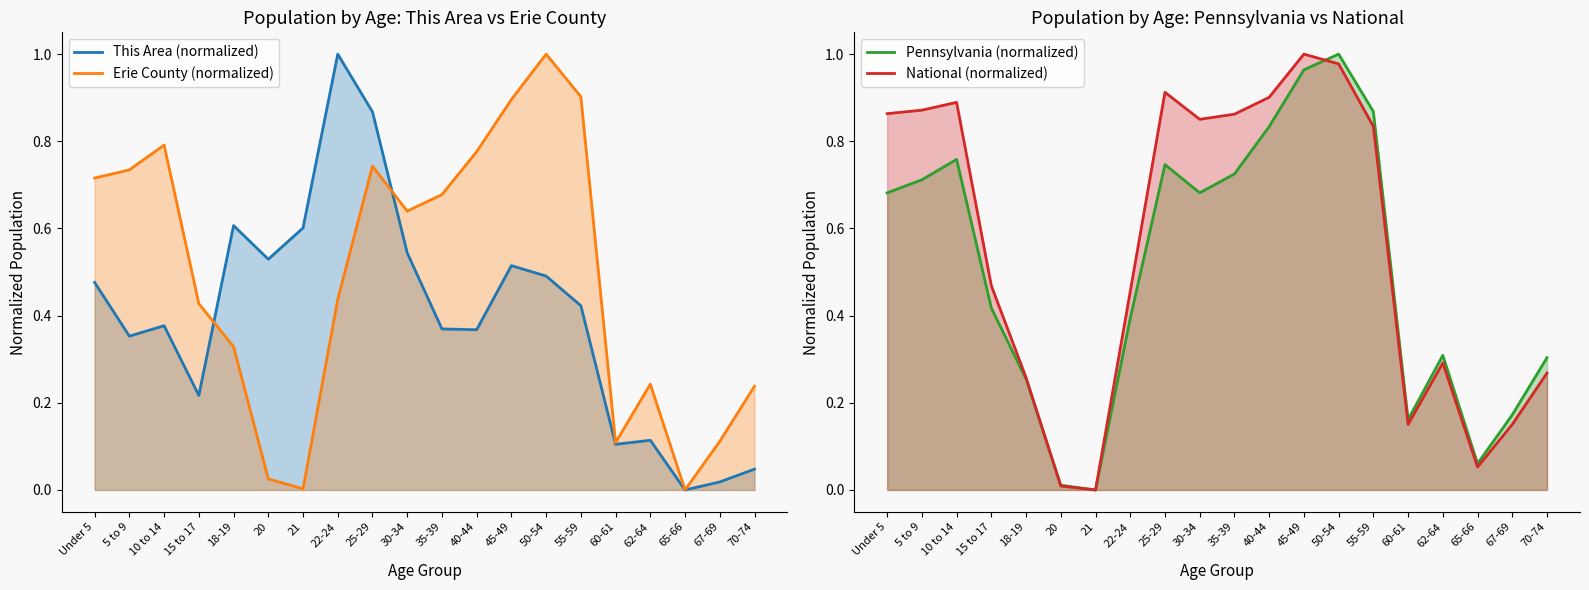

In Pennsylvania (normalized), how many points are lower than both neighbors (excluding endpoints)?

4